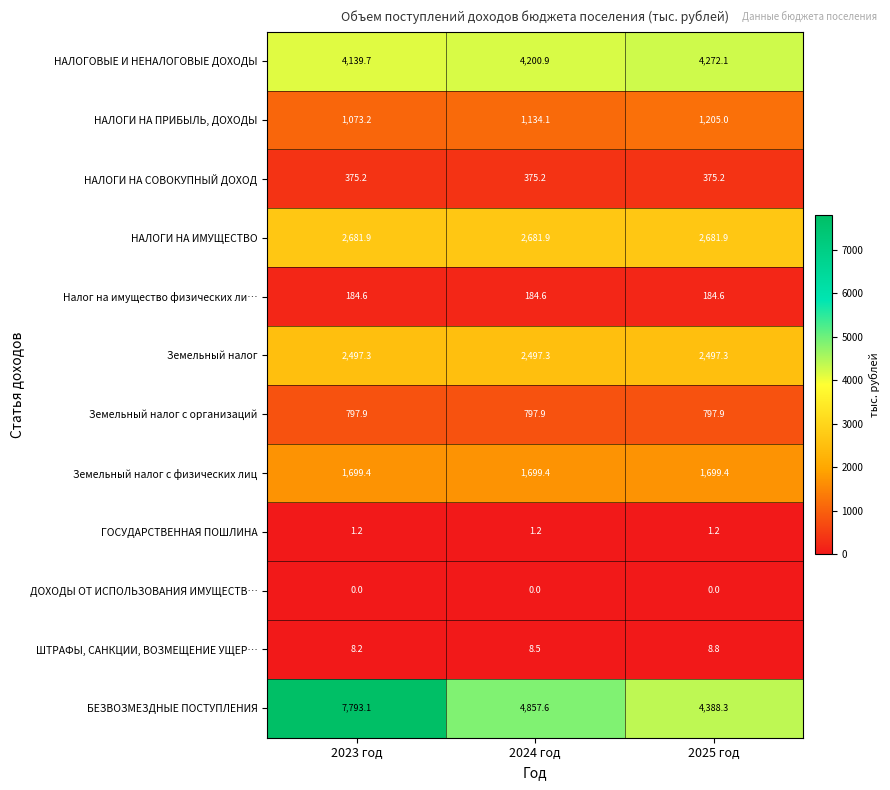

At which label is БЕЗВОЗМЕЗДНЫЕ ПОСТУПЛЕНИЯ closest to 6090?

2024 год